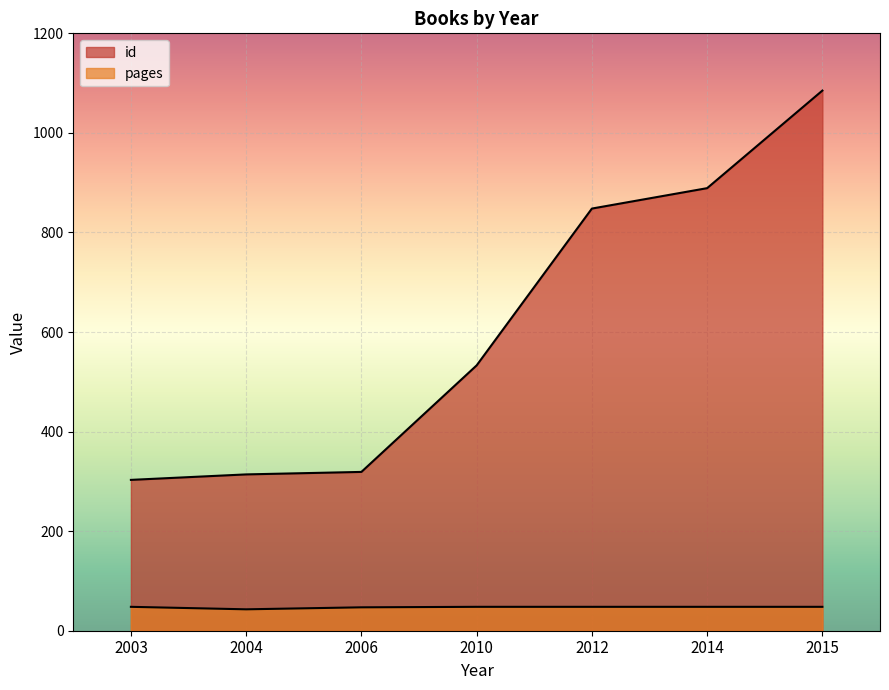

List the series in order of their peak value, highest first.

id, pages